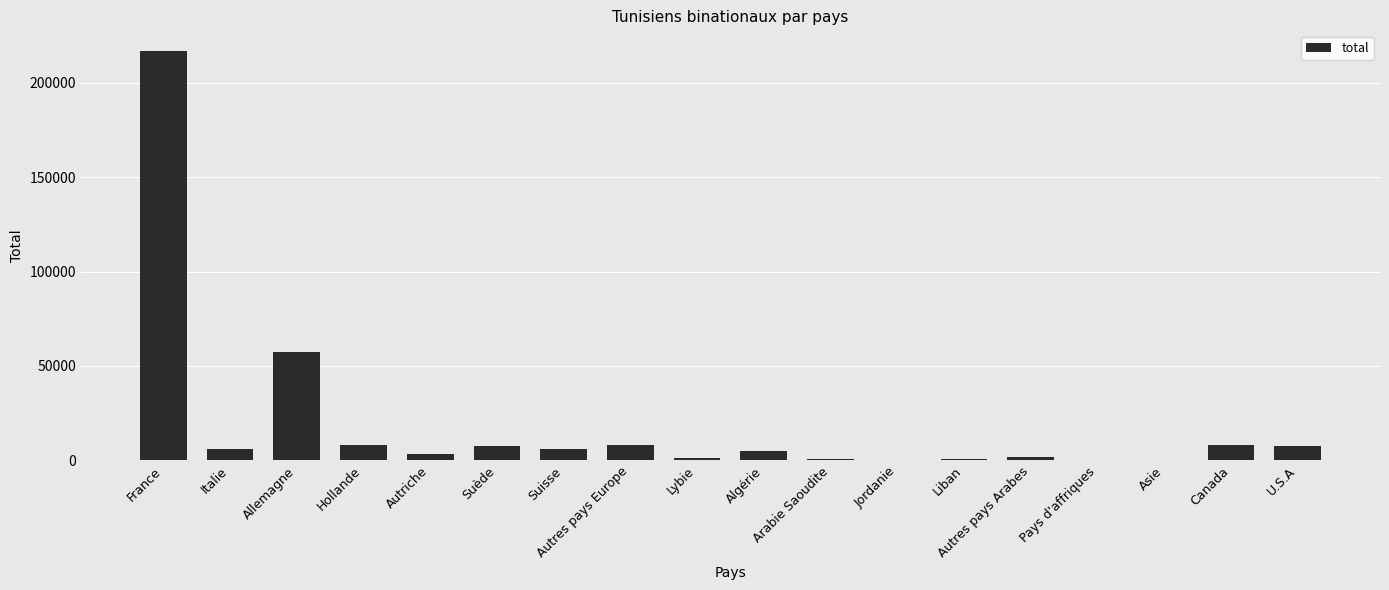

What is the maximum value shown in the chart?

216917